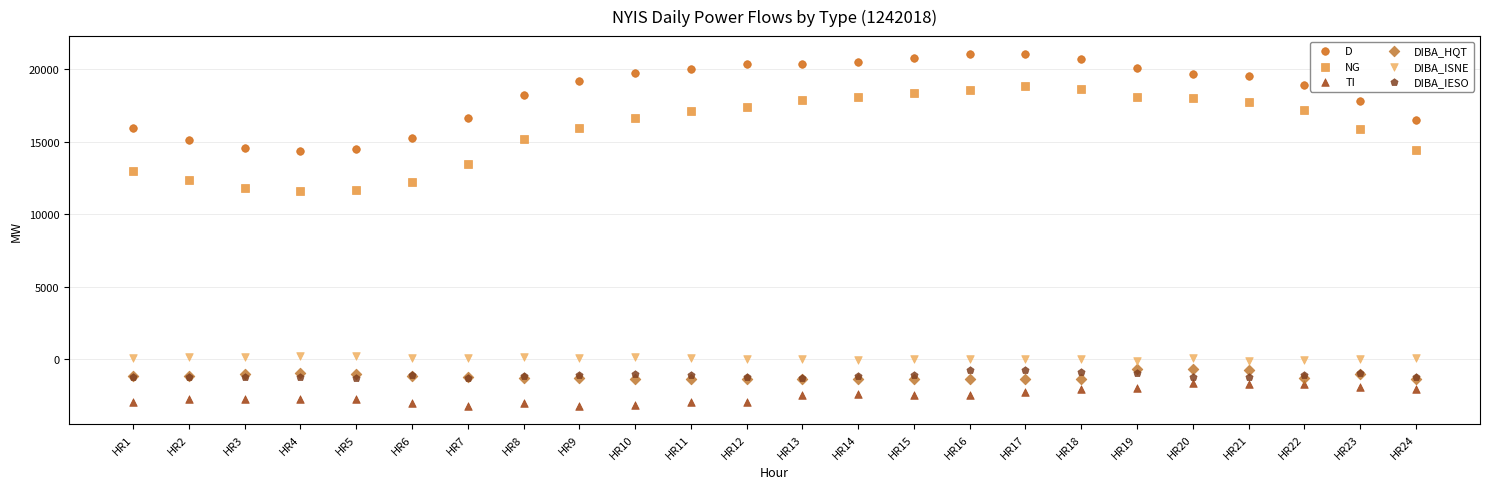

What are all the series names shown in the legend?

D, NG, TI, DIBA_HQT, DIBA_ISNE, DIBA_IESO